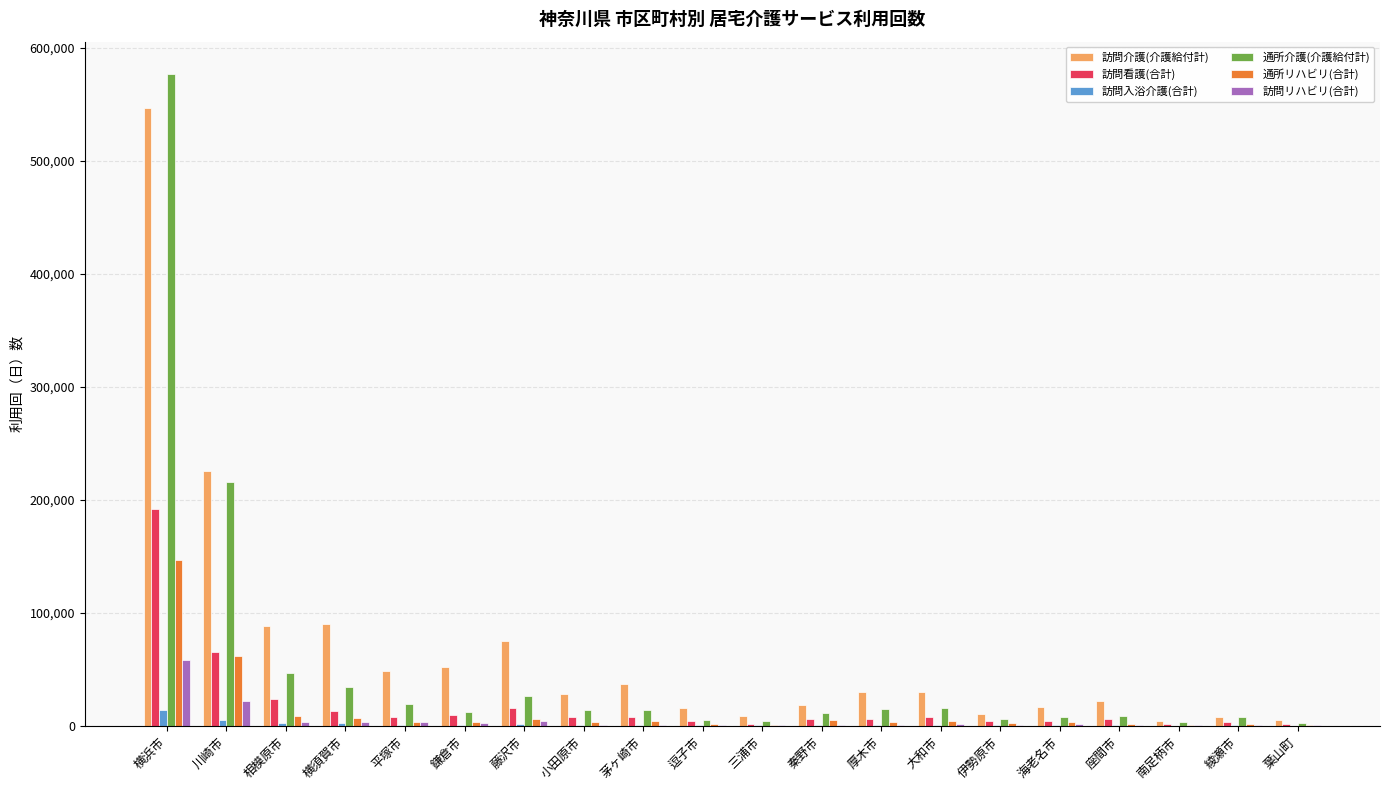

At which label is 通所介護(介護給付計) closest to 289321?

川崎市